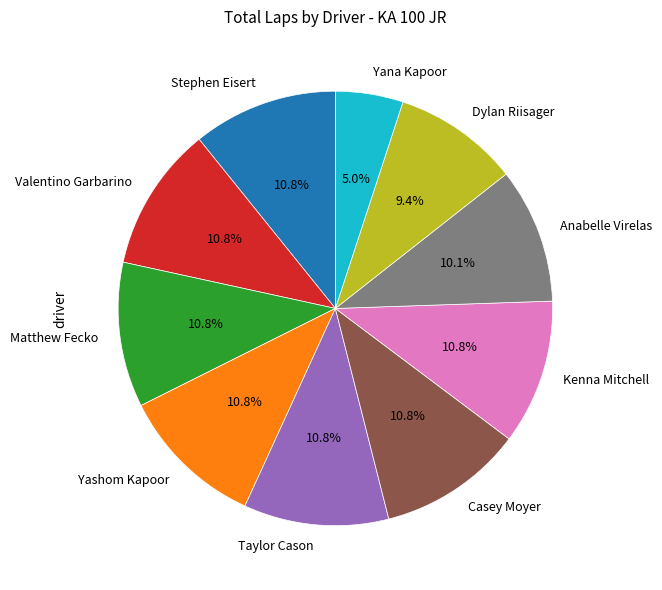

Count the number of slices in the pie.

10